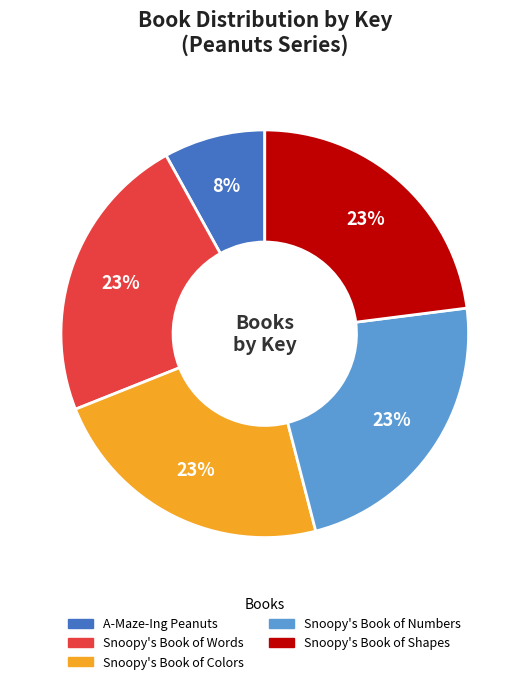

Does any single category account for the majority?

No